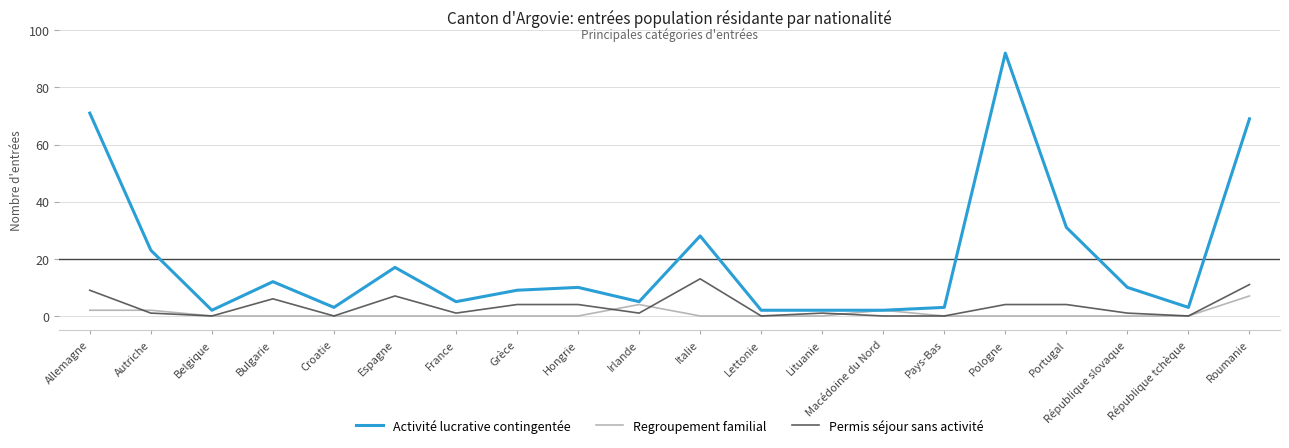

Reading left to right, extract all data points from this chart.

Activité lucrative contingentée: 71	23	2	12	3	17	5	9	10	5	28	2	2	2	3	92	31	10	3	69
Regroupement familial: 2	2	0	0	0	0	0	0	0	4	0	0	0	2	0	0	0	0	0	7
Permis séjour sans activité: 9	1	0	6	0	7	1	4	4	1	13	0	1	0	0	4	4	1	0	11